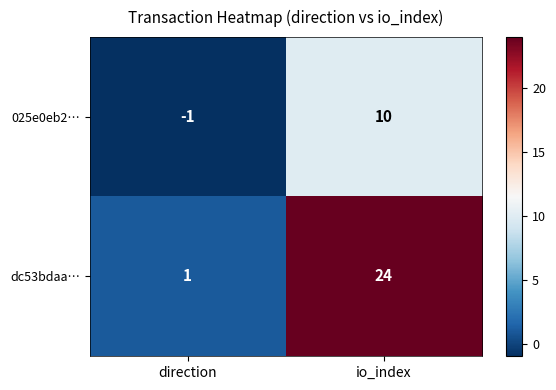

Is it true that dc53bdaa… equals 1 at direction?

True